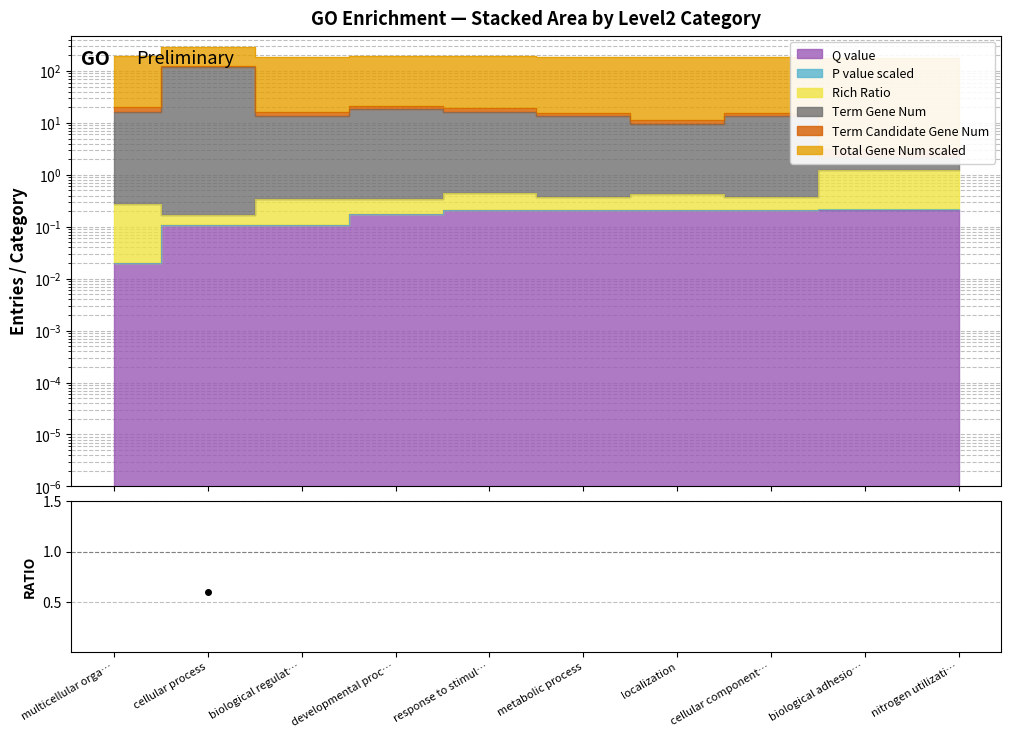

The value at response to stimul… is 1.2. True or false?

False